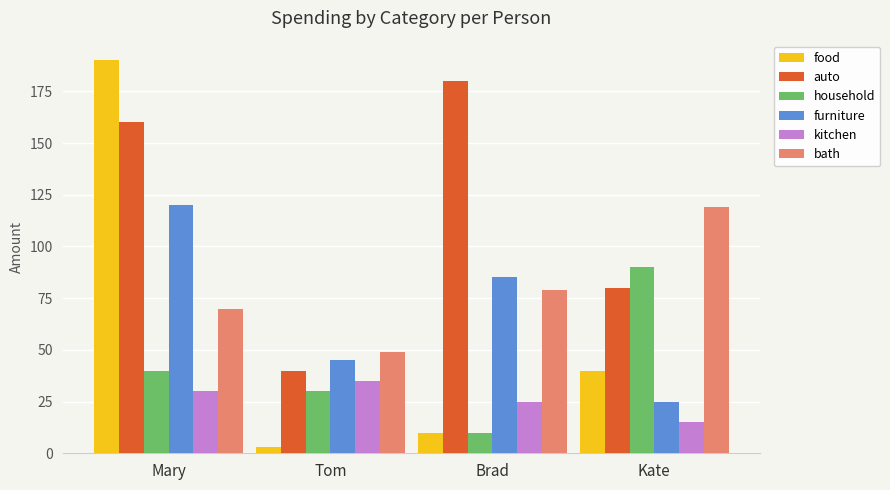

What is the difference between the highest and lowest values at Mary?

160